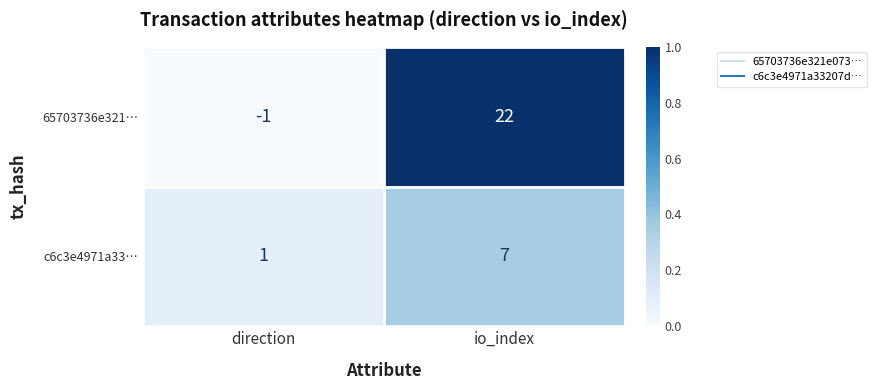

Which series has the largest total across all categories?

65703736e321…